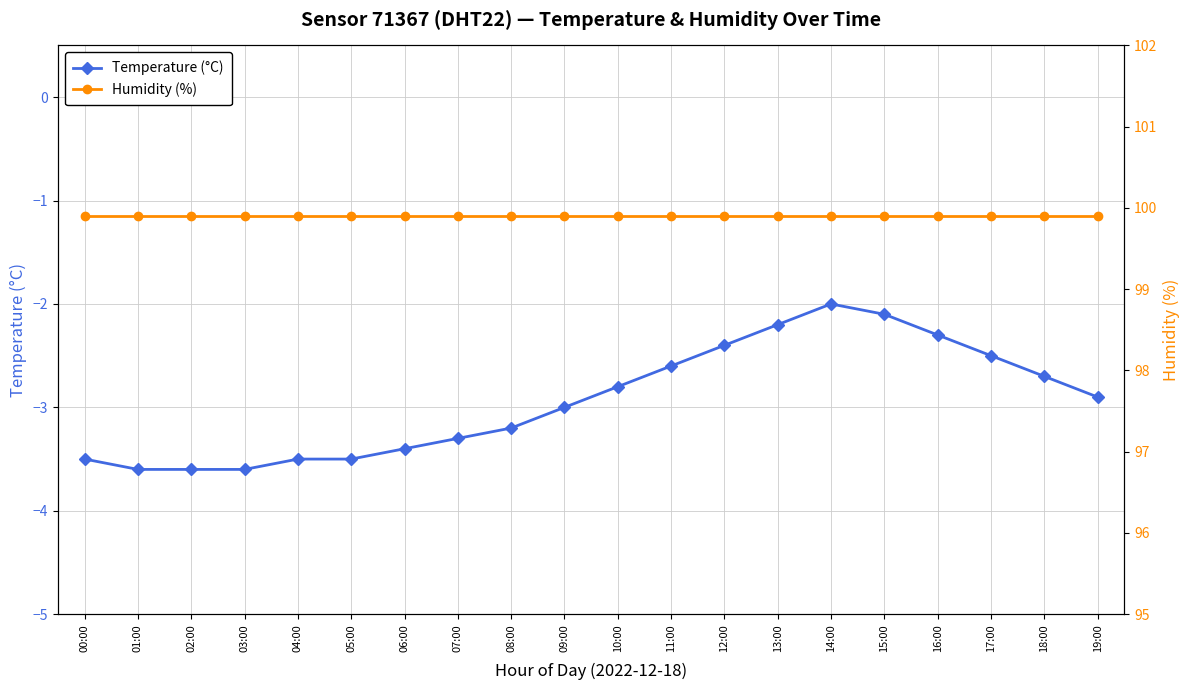

What is the sum of all Humidity (%) values?

1998.0